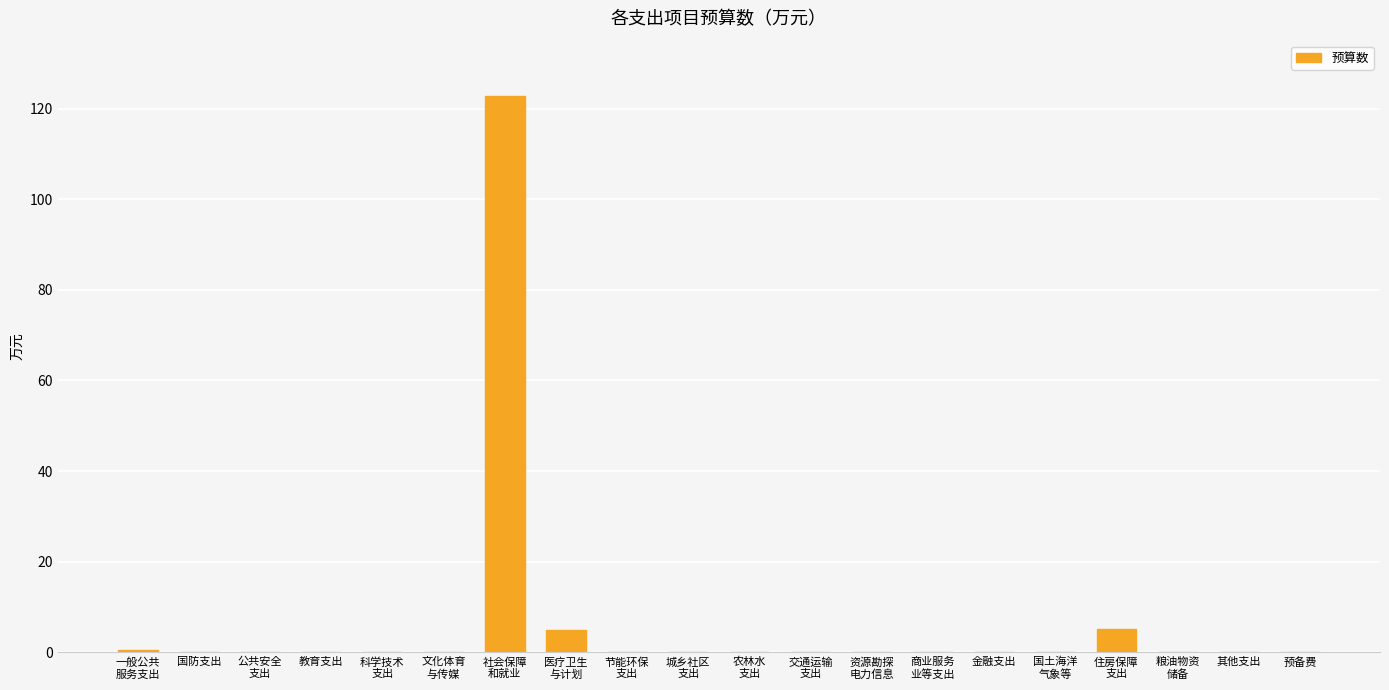

Are the bars horizontal?

No